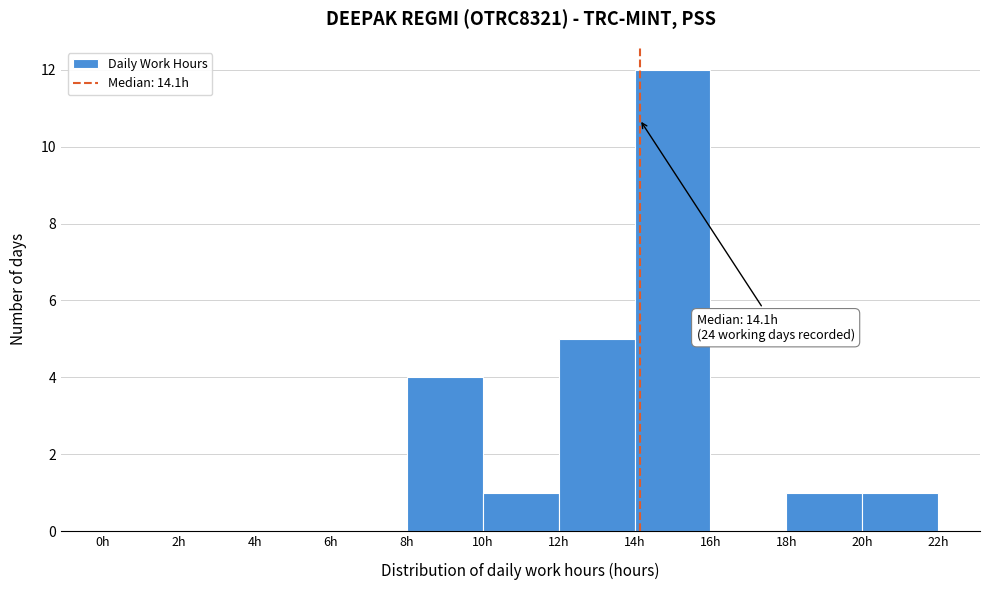

Over which range of the x-axis is the bar tallest?

14 to 16